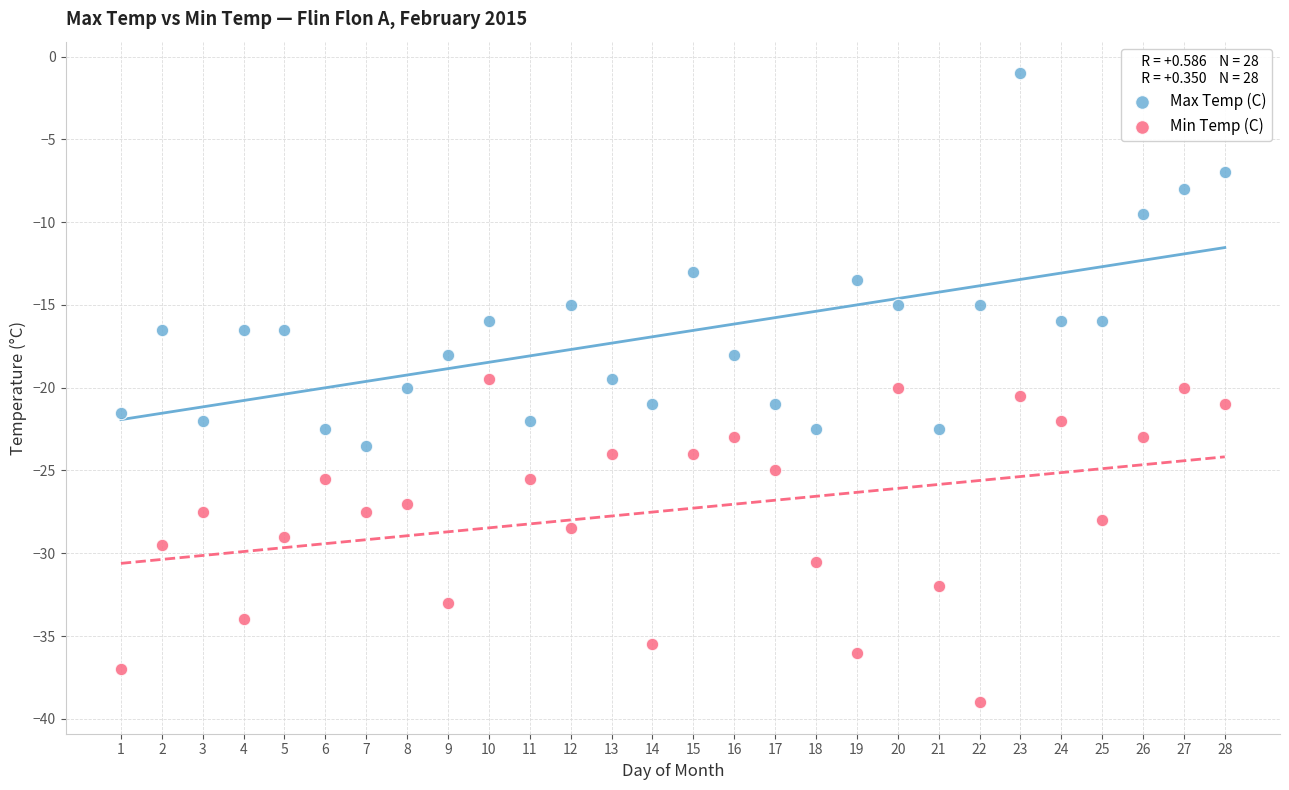

Which series reaches the maximum Y coordinate?

Max Temp (C)